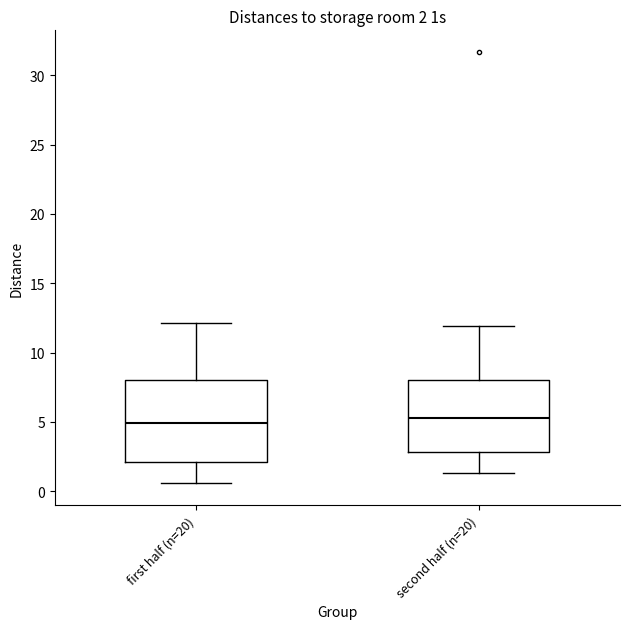

Comparing the boxes themselves (not the whiskers), which one is the tallest?

first half (n=20)